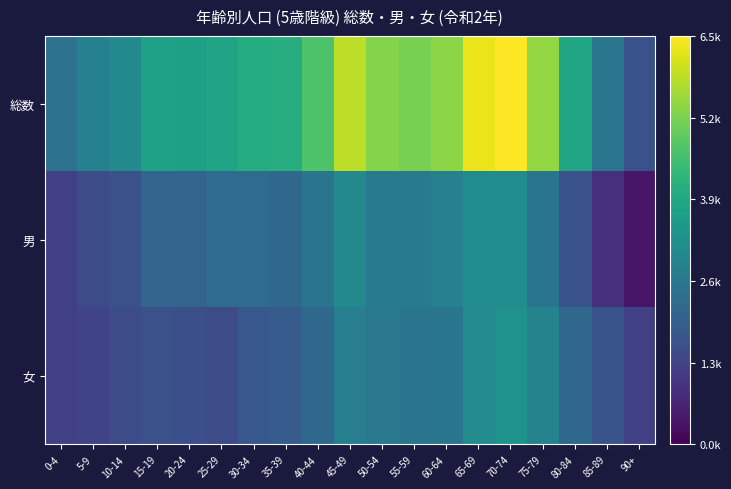

Which series has the largest total across all categories?

総数